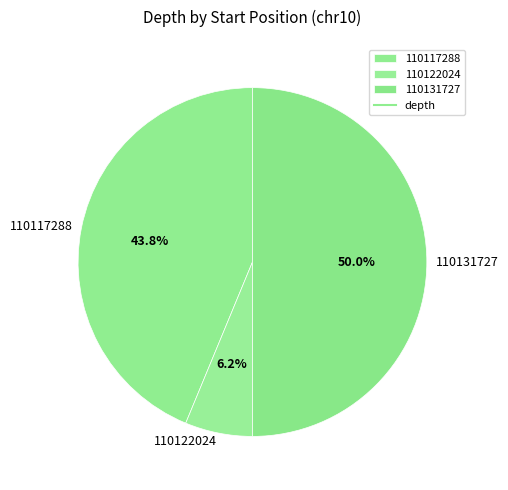

Do 110131727 and 110122024 together represent more than half of the pie?

Yes